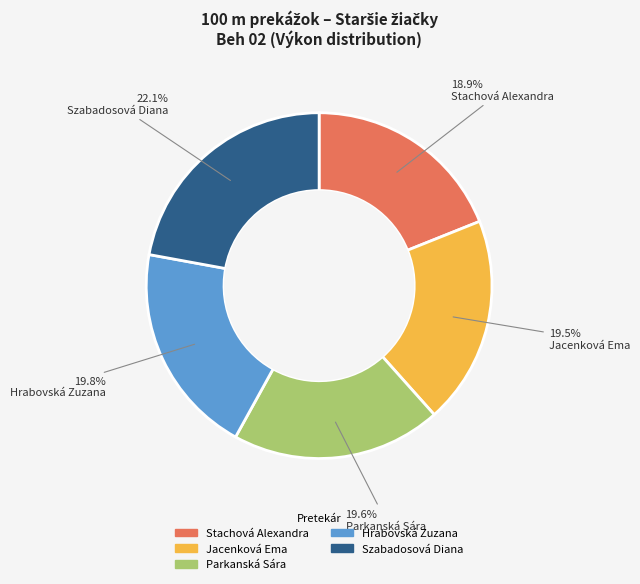

Count the number of slices in the pie.

5